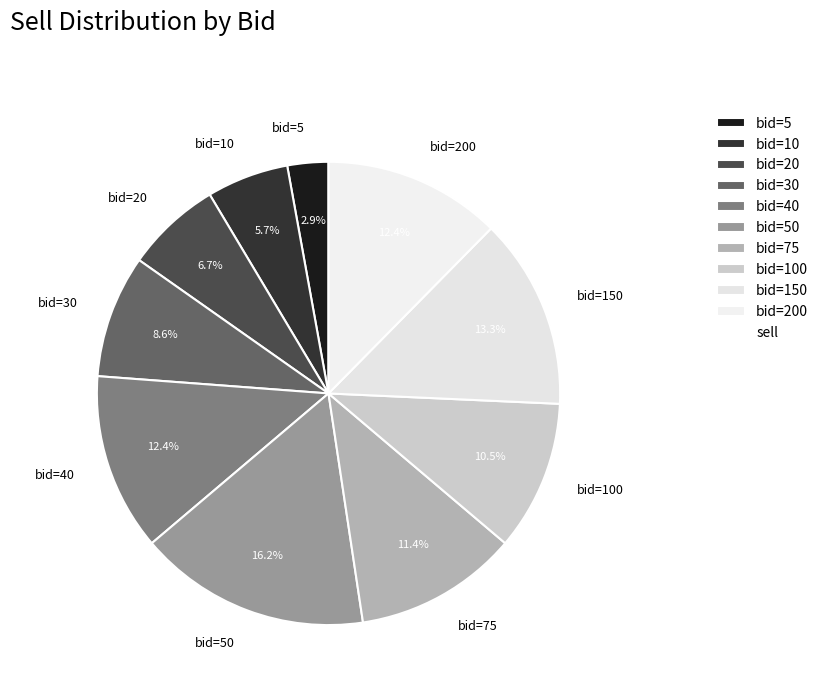

Approximately how many times larger is the value at bid=75 compared to bid=40?

0.9